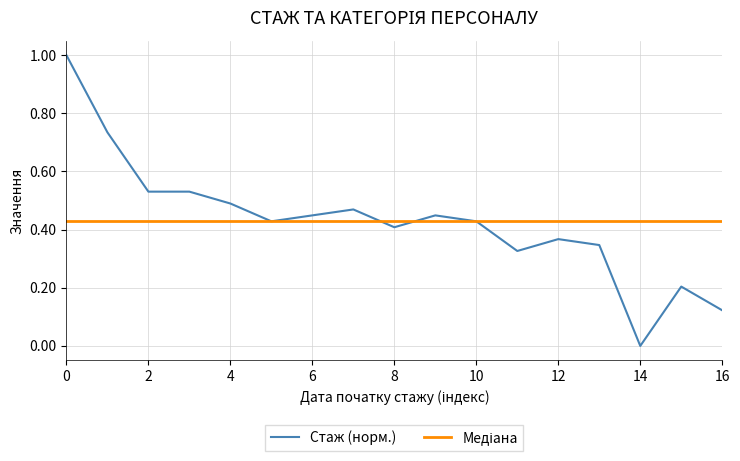

Which series has the largest range (max minus min)?

Стаж (норм.)